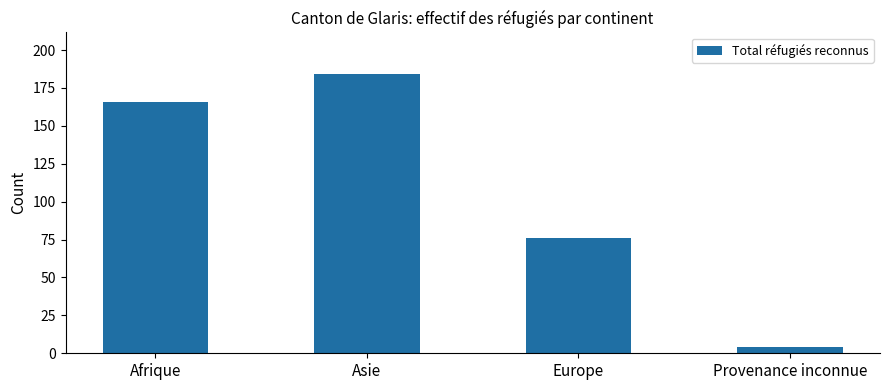

What is the approximate value at Afrique?

166